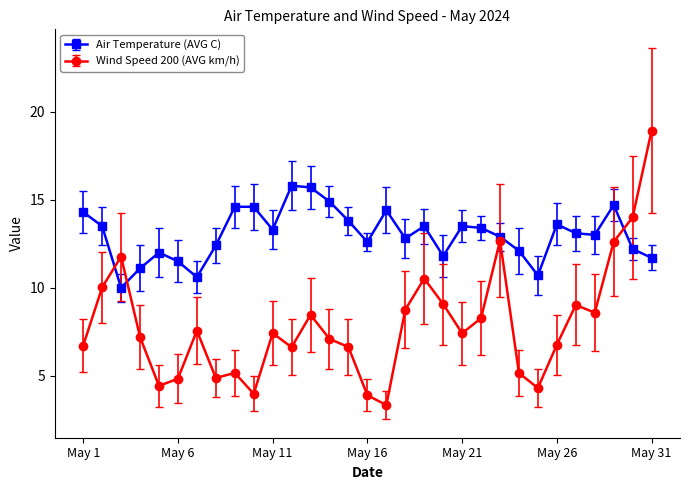

What is the value of the Air Temperature (AVG C) point at the 4th from the left?

11.1